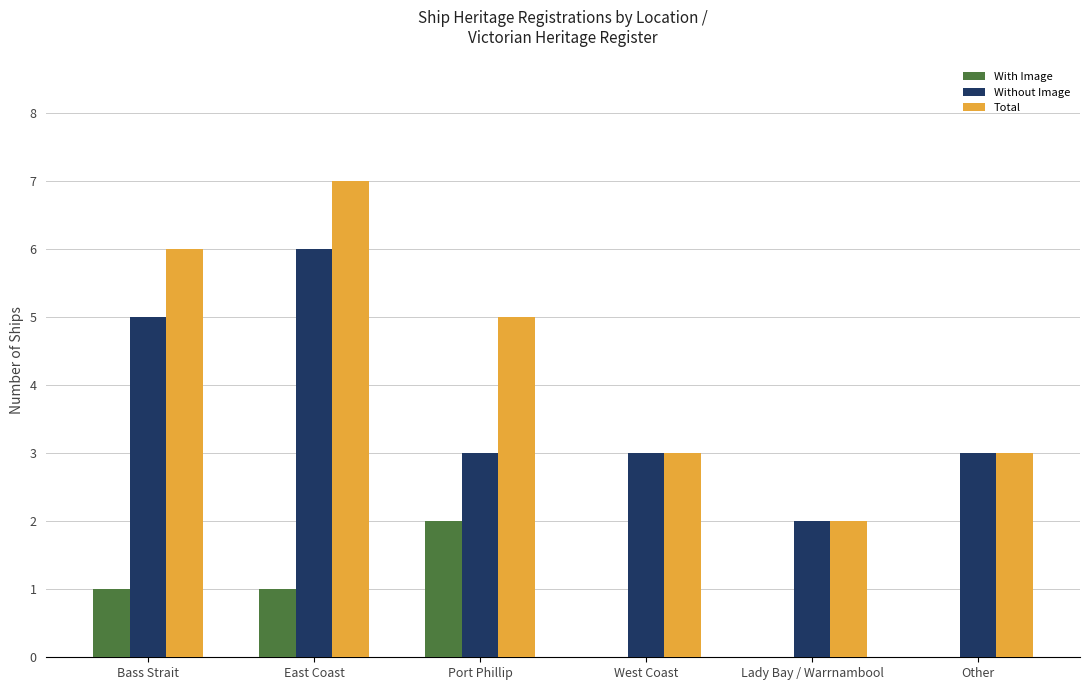

What is the sum of all Without Image values?

22